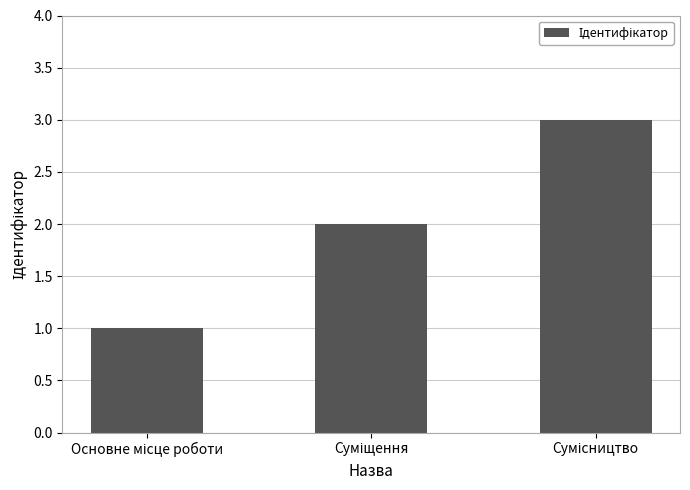

What is the maximum value shown in the chart?

3